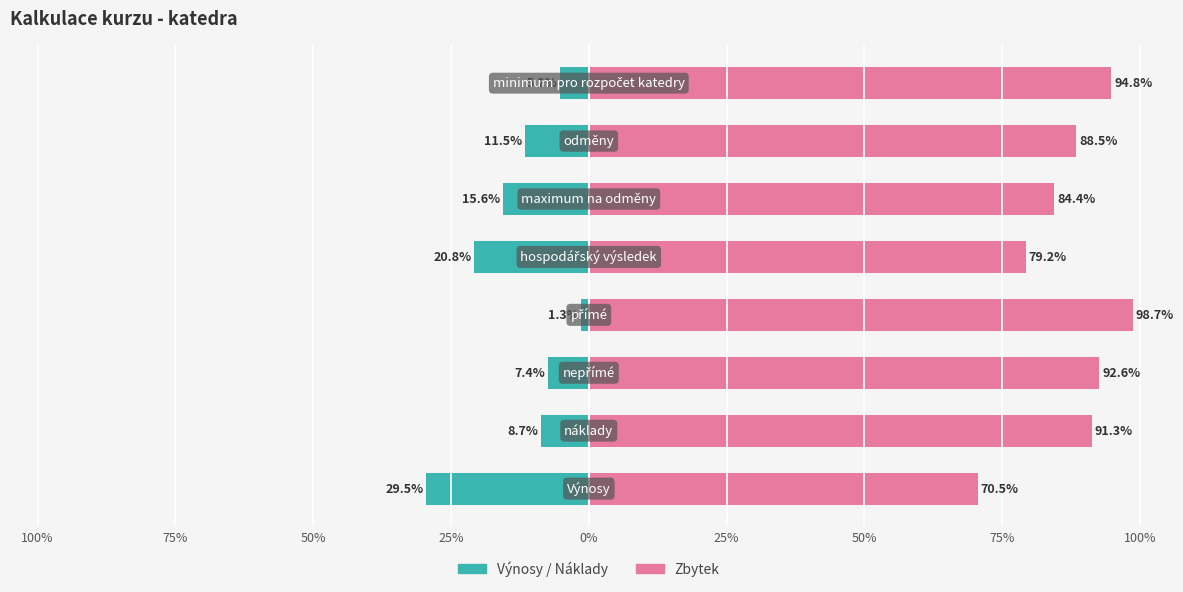

How many groups of bars are there?

8